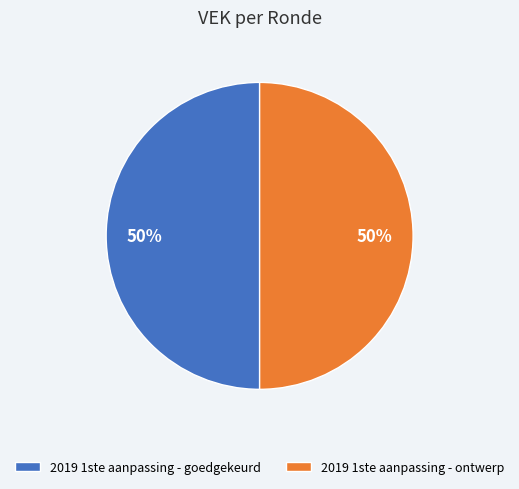

The 2019 1ste aanpassing - goedgekeurd slice represents 50% of the pie. True or false?

True